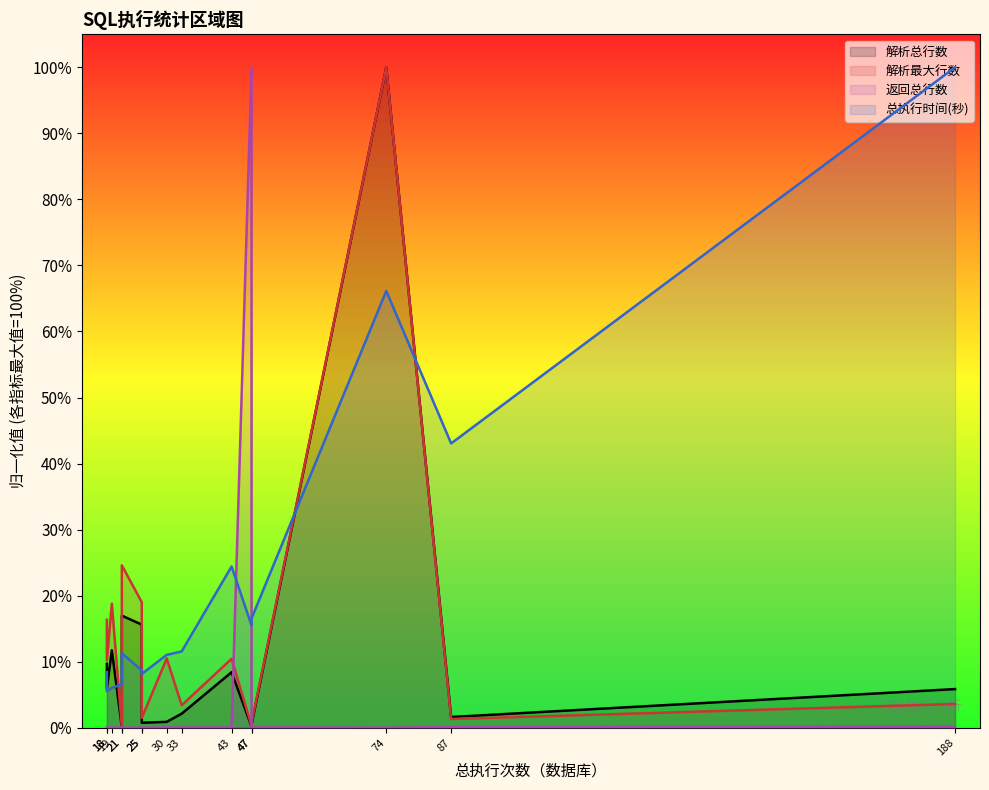

What is the total value across all series at 74?

2.7